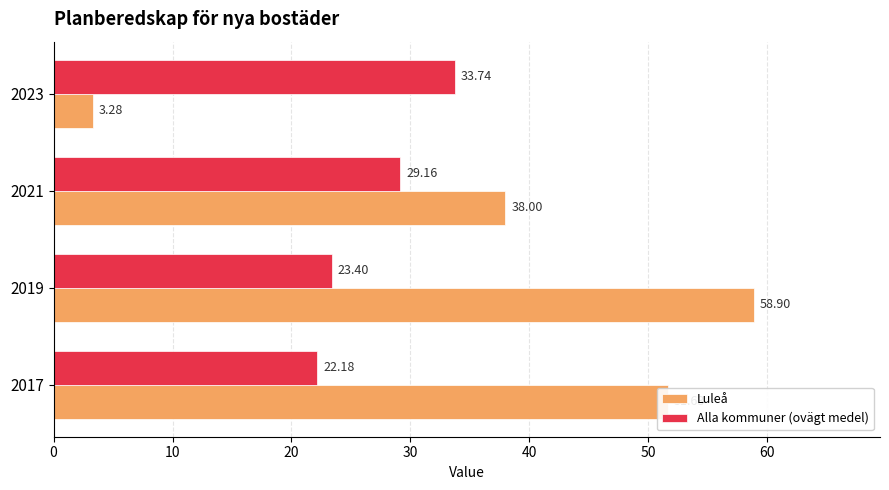

At how many categories does at least one series exceed 9?

4